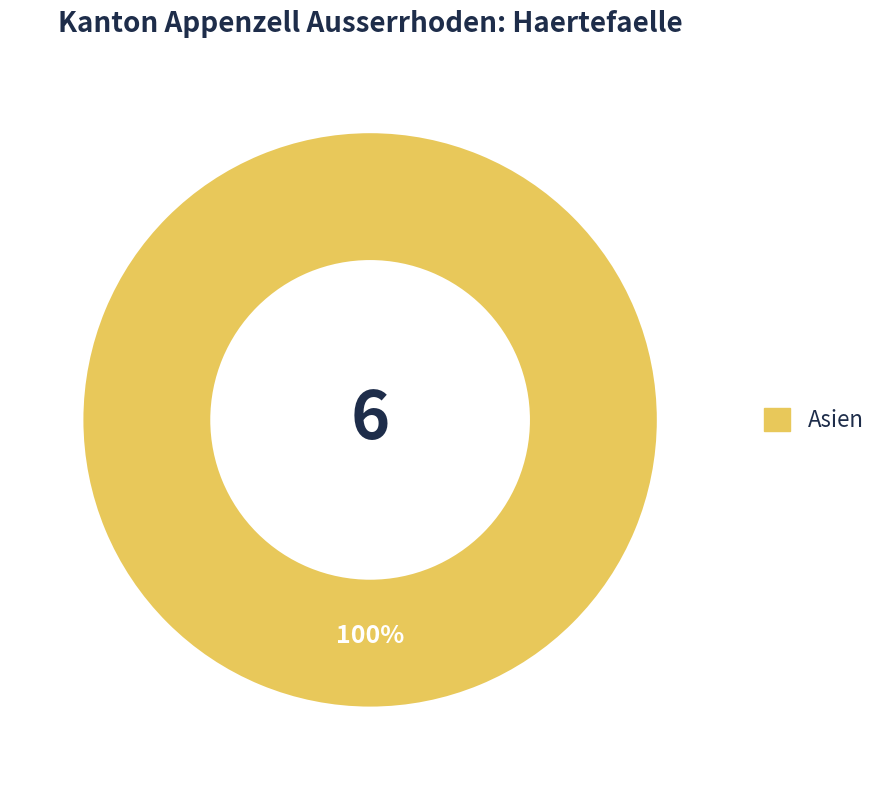

Rank the categories by value from highest to lowest.

Asien